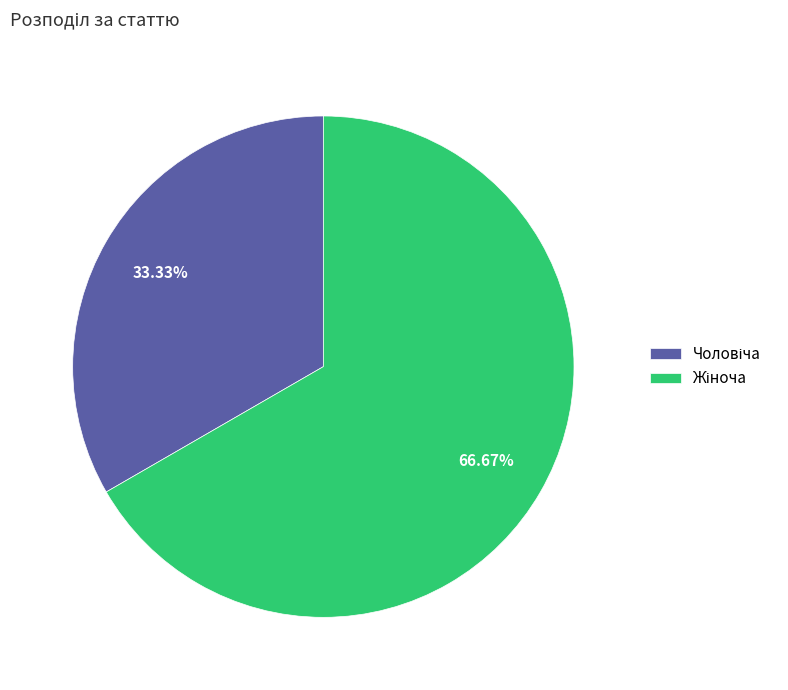

Is there a majority slice in this chart?

Yes